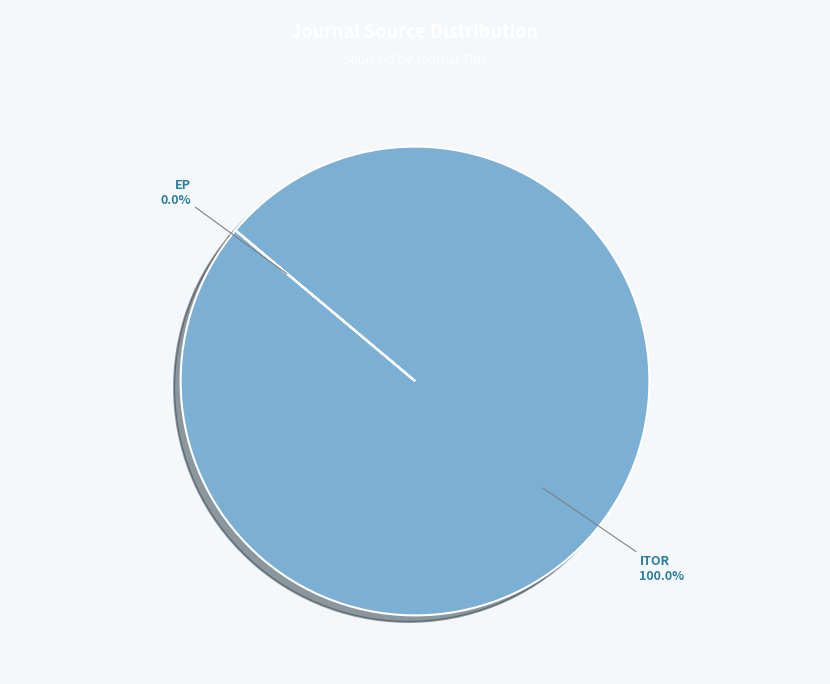

To the nearest percent, what portion does International Transactions in Operations Research represent?

100%